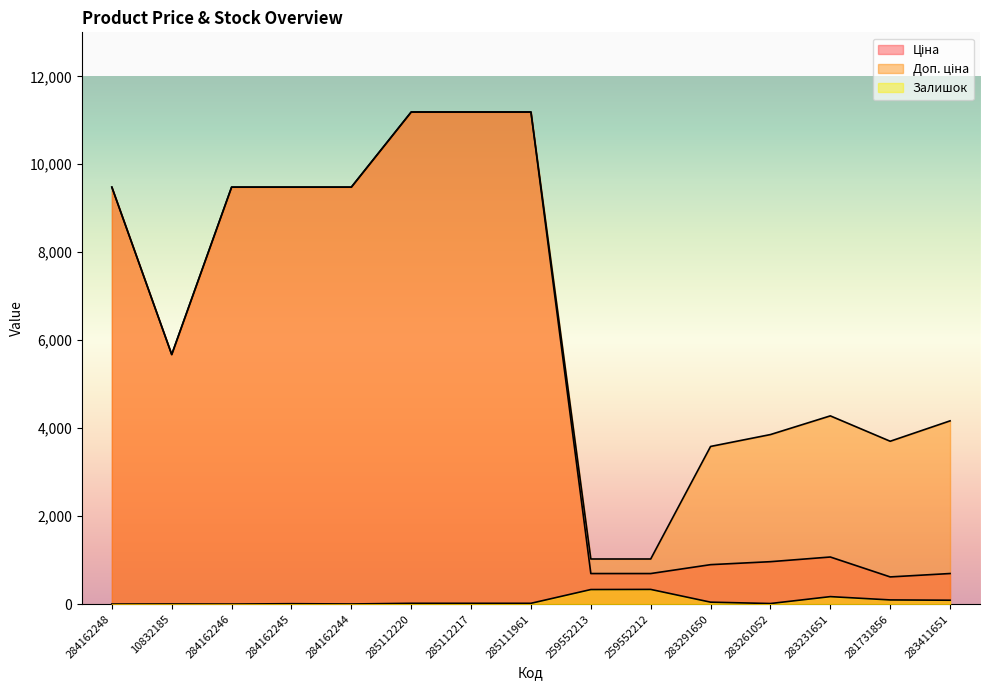

Reading left to right, list all the values displayed in this chart.

Ціна: 9480.1	5673.8	9480.1	9480.1	9480.1	11188.2	11188.2	11188.2	693.7	693.7	895.9	963.5	1069.8	617.0	694.3
Доп. ціна: 9480.1	5673.8	9480.1	9480.1	9480.1	11188.2	11188.2	11188.2	1024.6	1024.6	3583.6	3854.0	4279.1	3701.9	4165.6
Залишок: 0.0	2.0	0.0	8.0	2.0	17.0	17.0	17.0	330.0	333.0	43.0	12.0	169.0	94.0	87.0